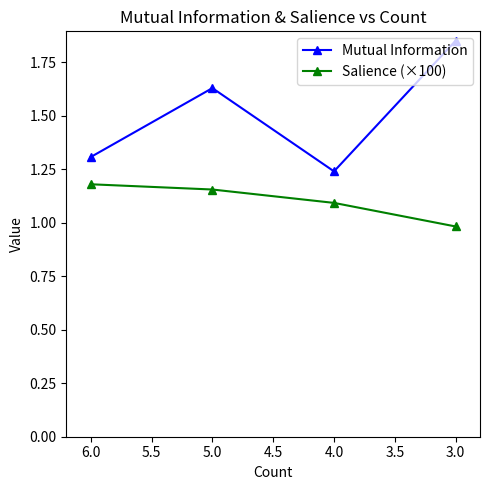

Is the value of Salience (×100) at 5.0 greater than the value of Mutual Information at 3.0?

No